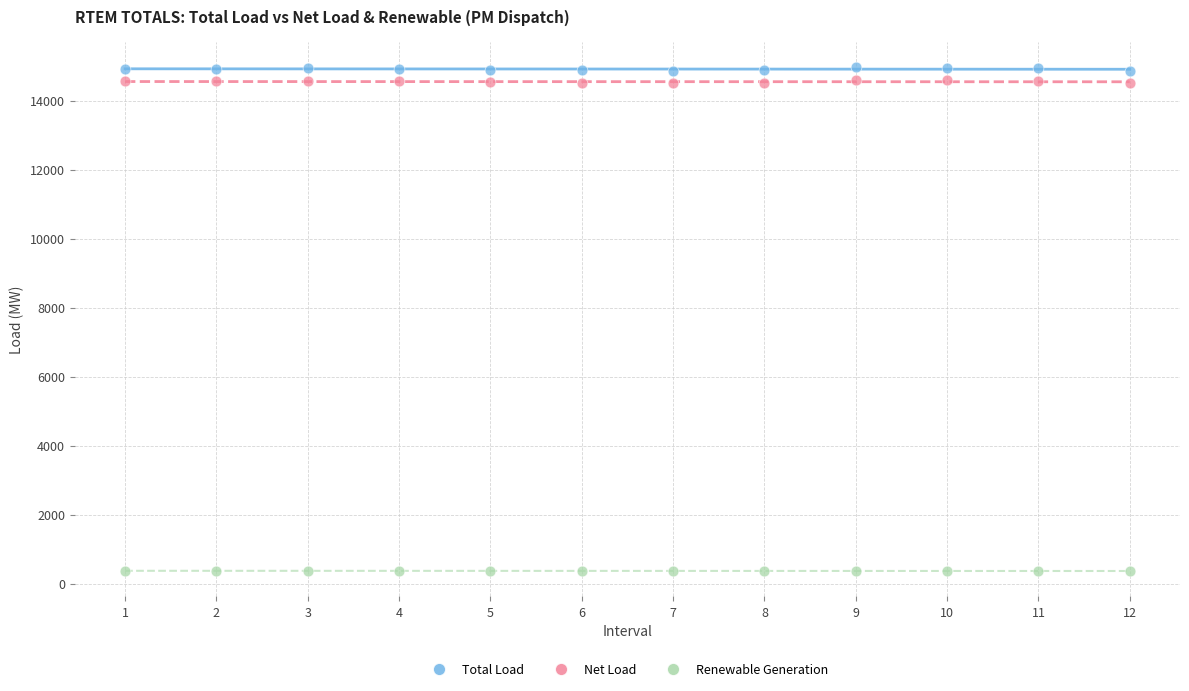

Across all data points, what is the range of Y values (max minus min)?

14614.1